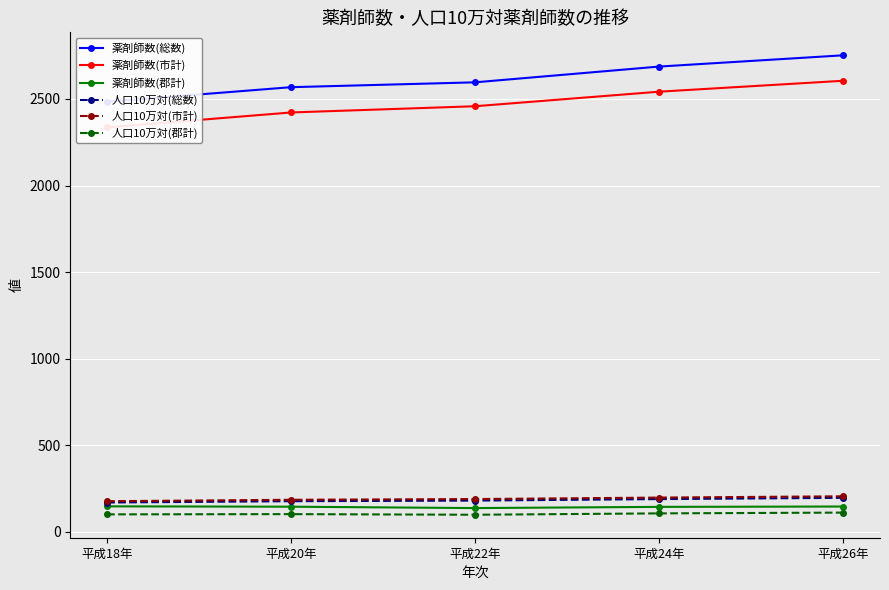

What is the difference between the maximum and second lowest values in the 薬剤師数(市計) series?

183.0